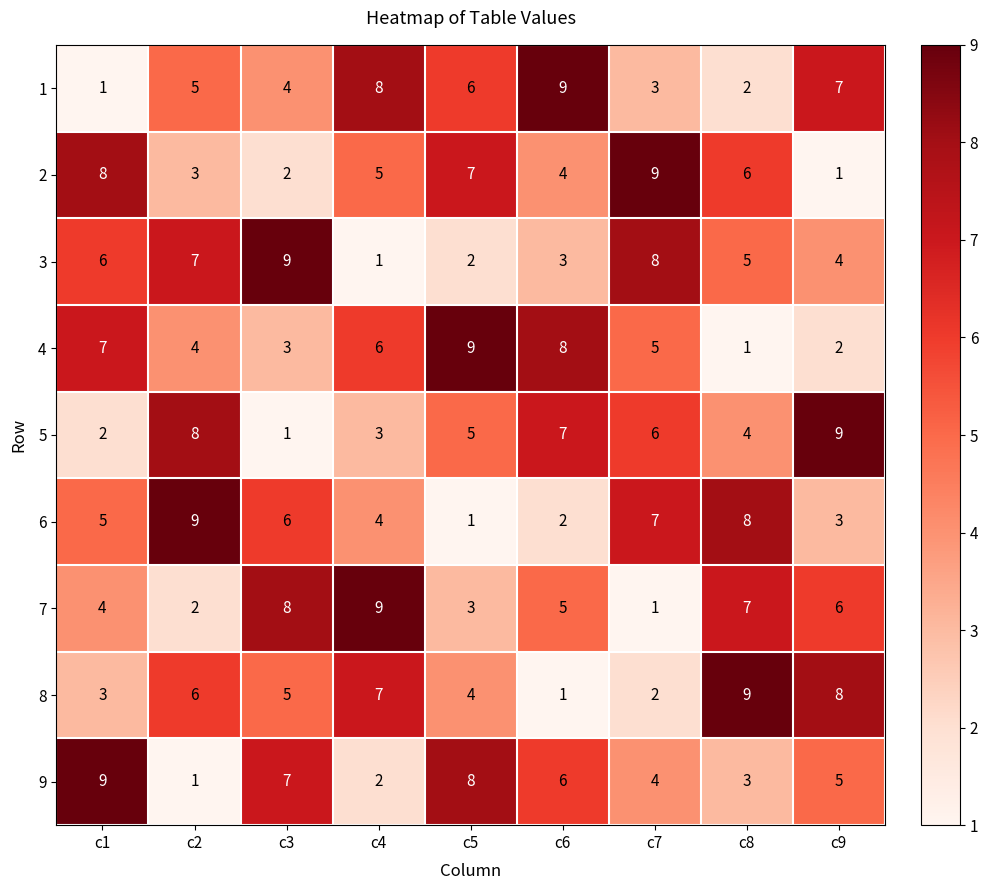

What is the maximum value shown in the chart?

9